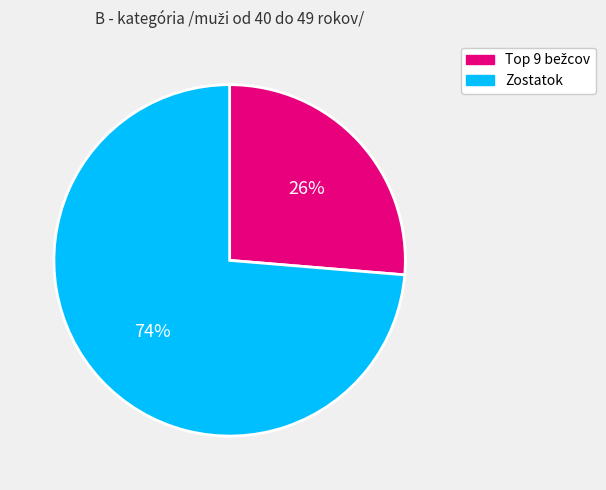

What is the largest slice in the pie chart?

Zostatok